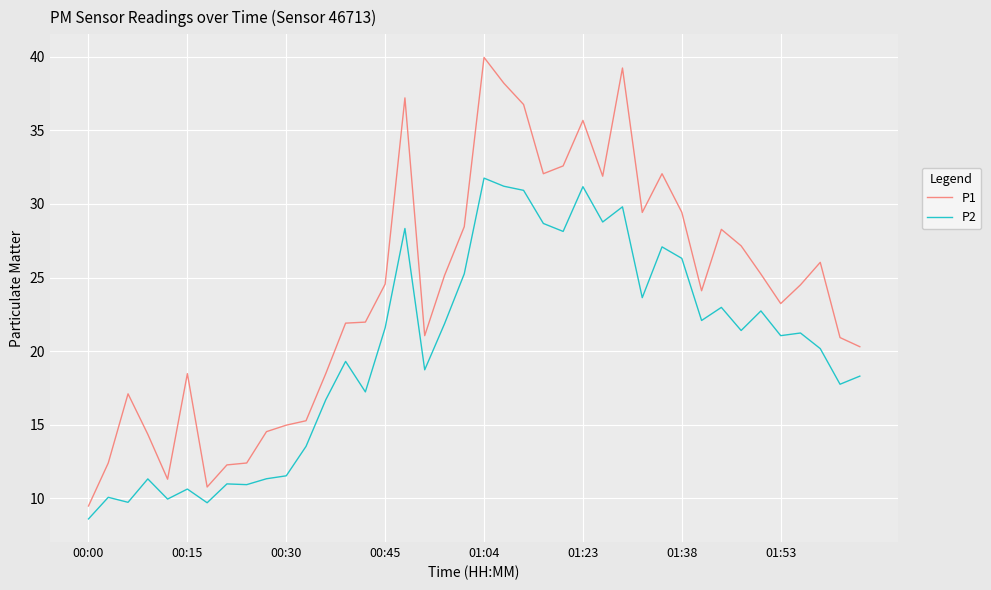

True or false: P2 and P1 intersect in this chart.

False